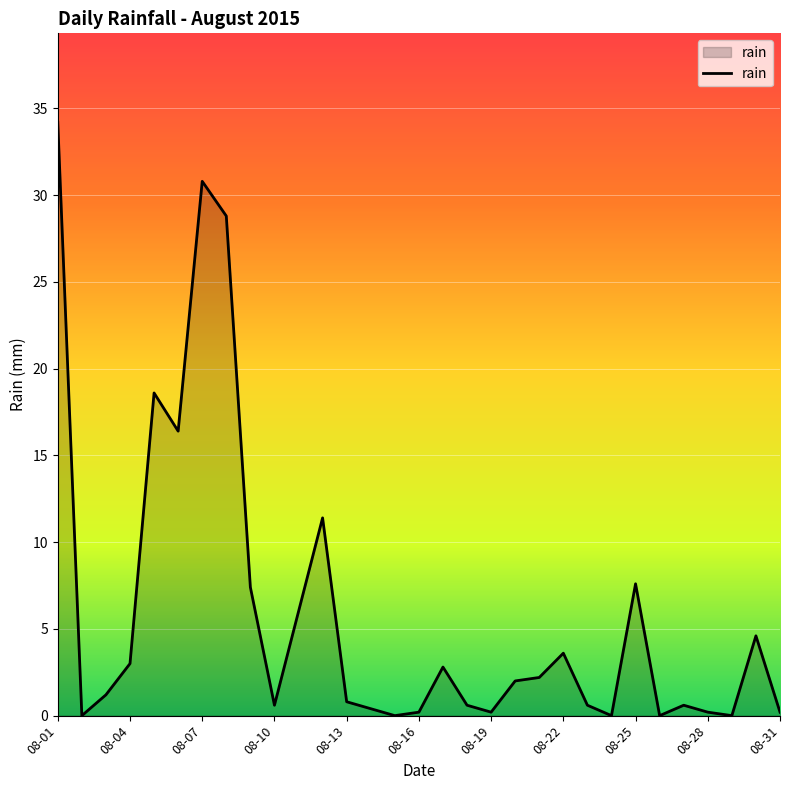

What is the maximum value shown in the chart?

34.2